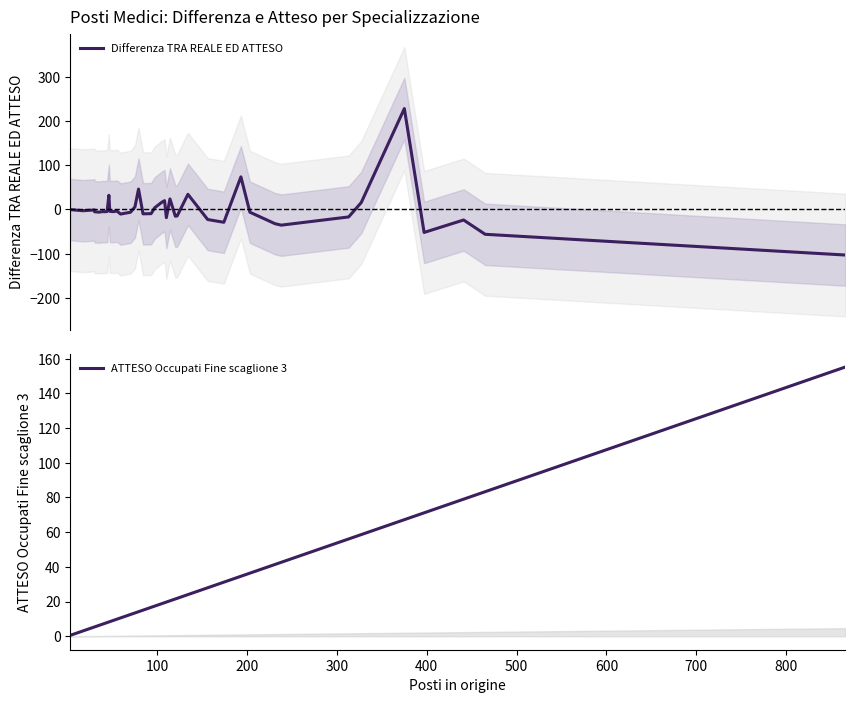

How many values in the ATTESO Occupati Fine scaglione 3 series are below 18?

20